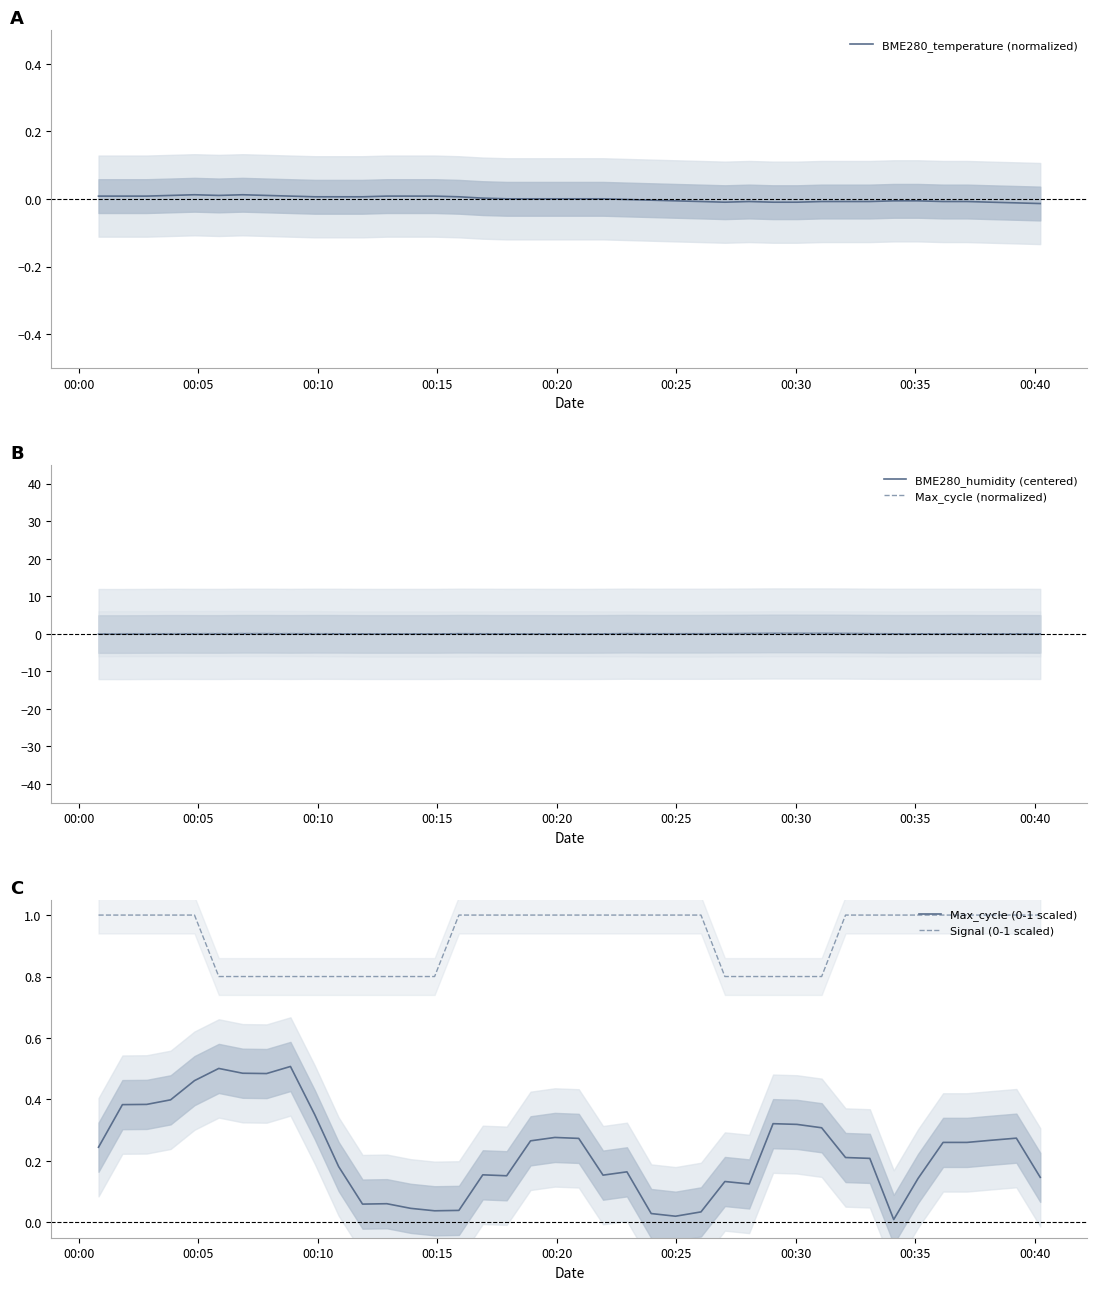

Is the value of BME280_humidity (centered) at 20 greater than the value of Max_cycle (normalized) at 34?

No